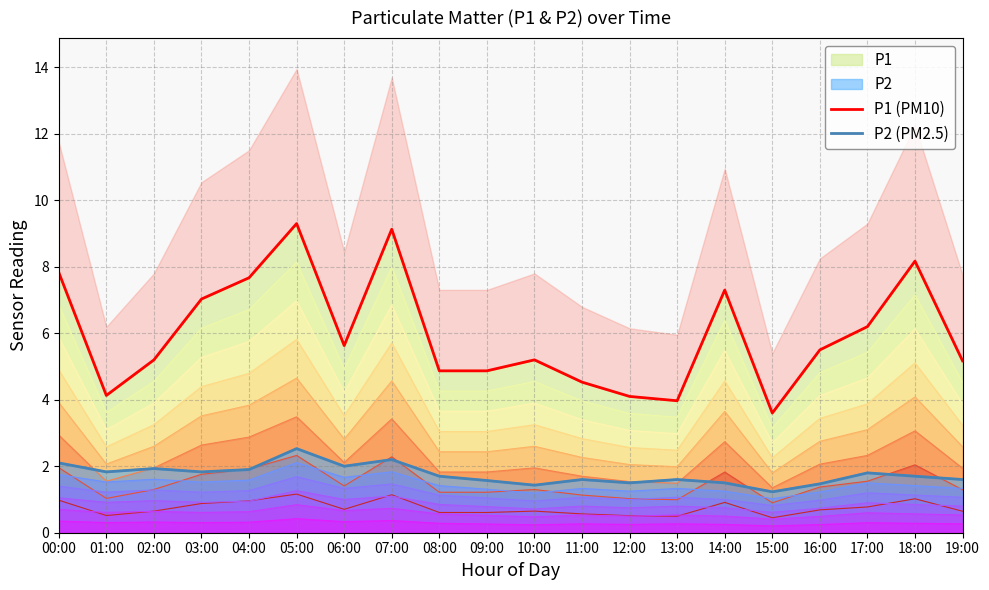

How many interior local valleys does the P1 (PM10) series have?

4